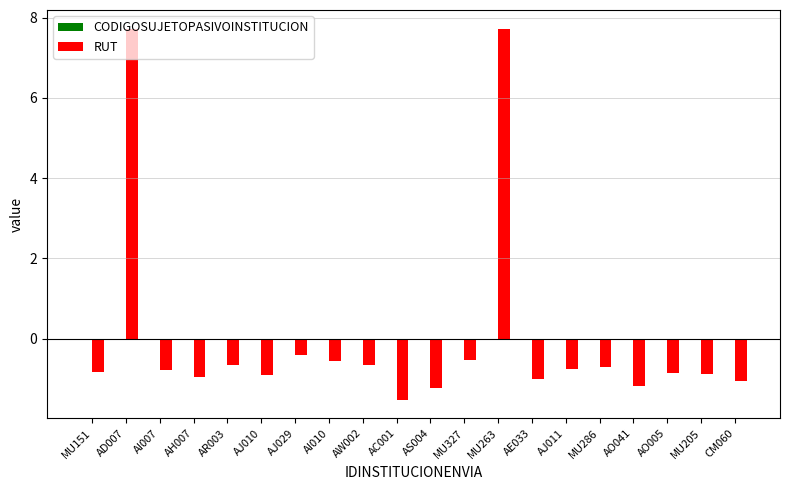

How many positive values does the RUT series have?

2